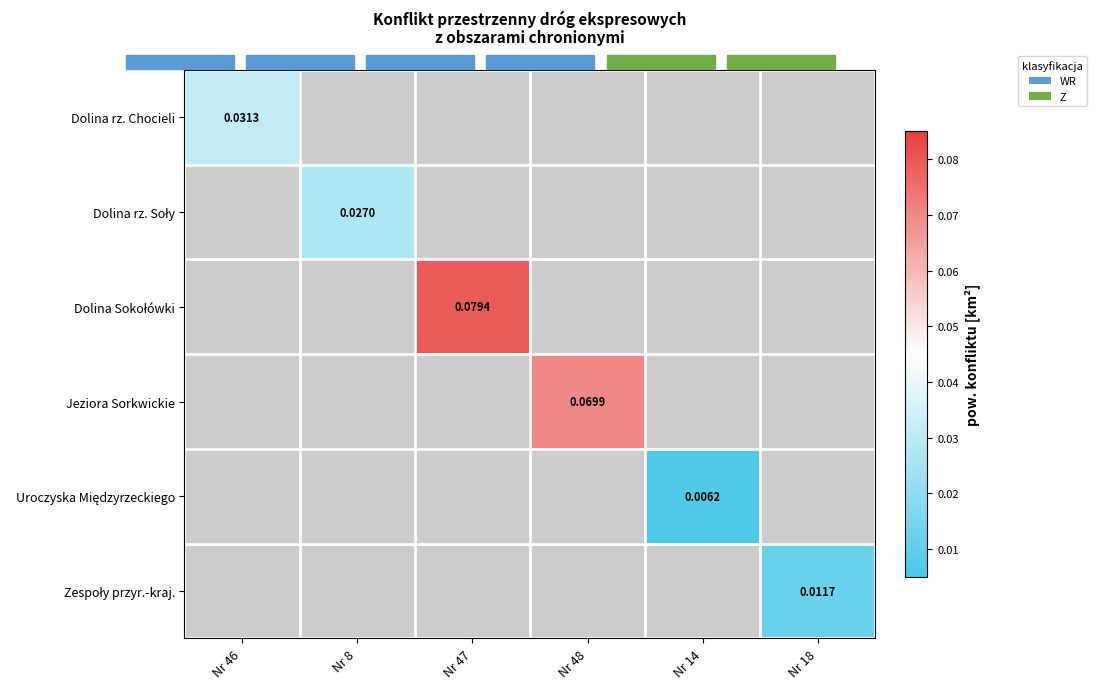

Count the number of categories in the chart.

6